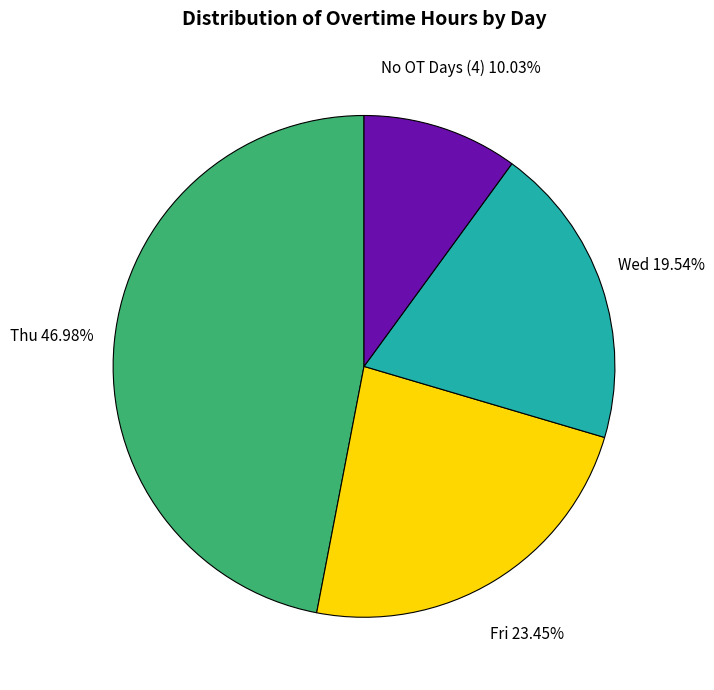

Which has a higher value, Fri or No OT Days (4)?

Fri